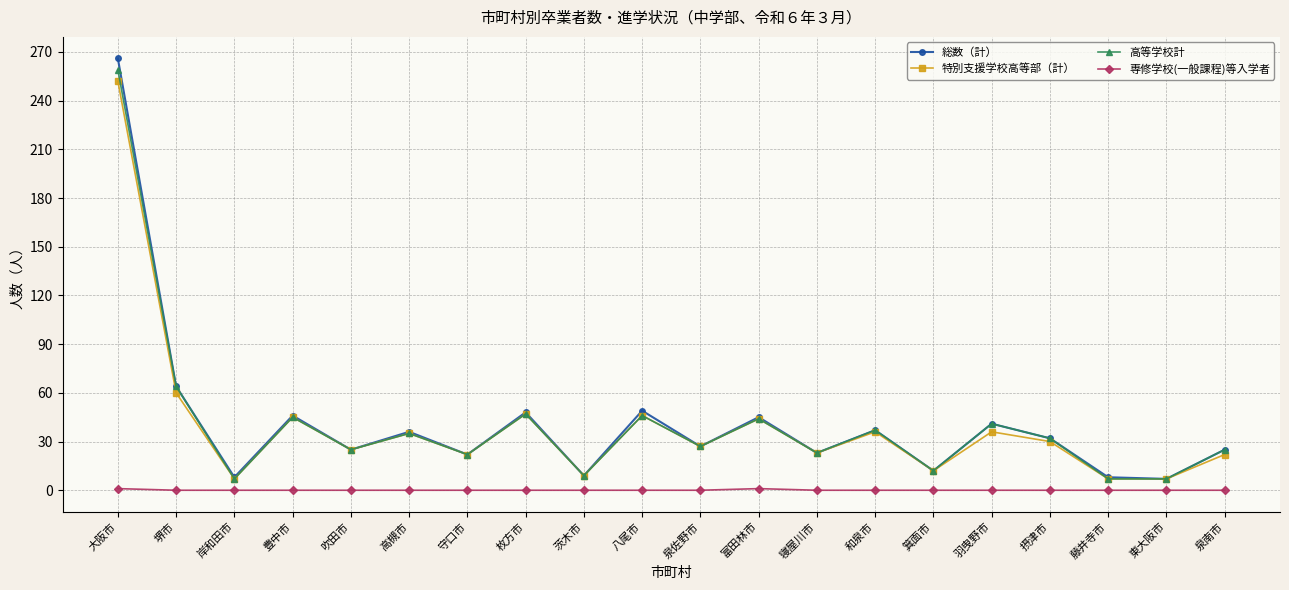

At which category does 高等学校計 reach its first local peak?

豊中市